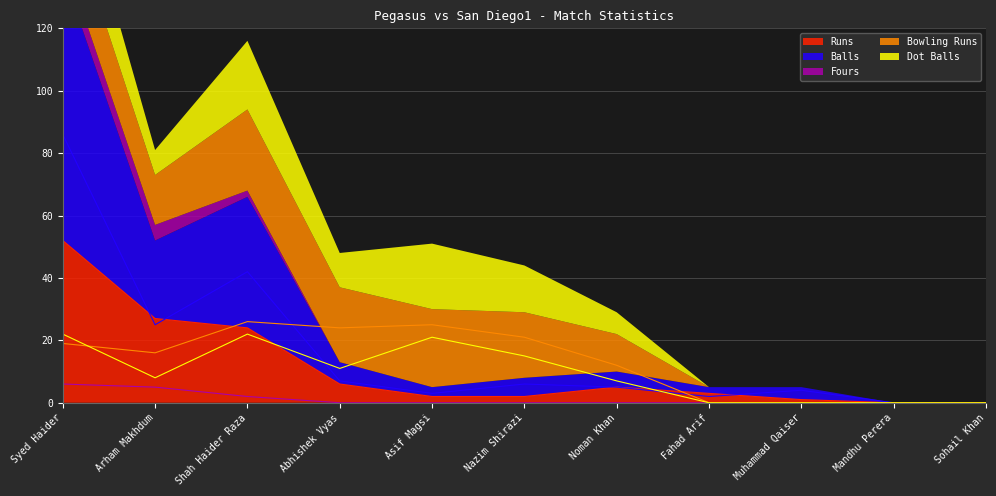

The Balls series shows 73 at Shah Haider Raza. True or false?

False